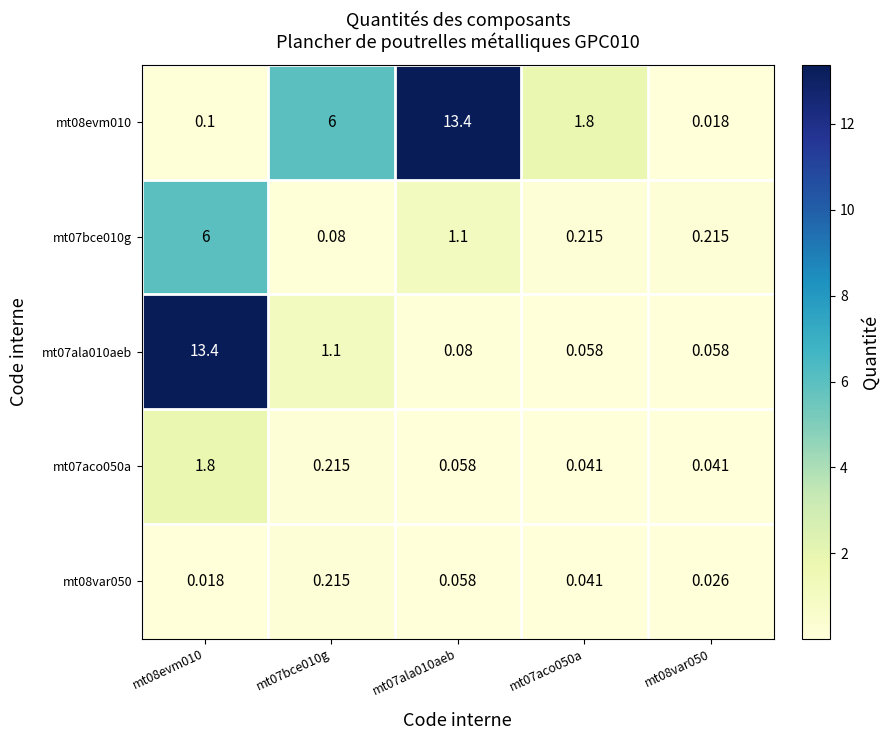

What is the greatest value displayed?

13.4